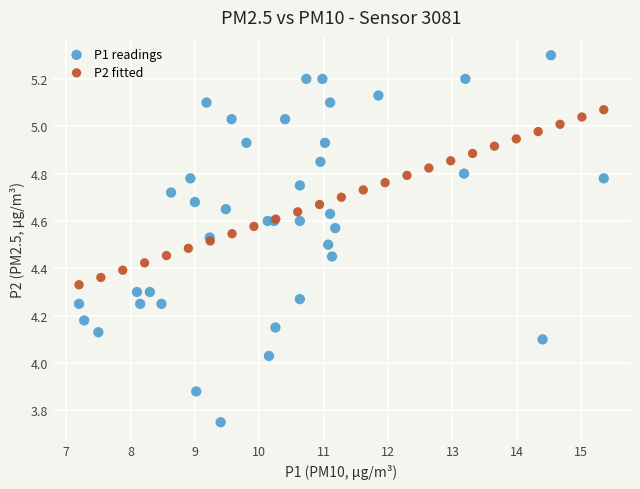

Which series contains the lowest Y value?

P1 readings